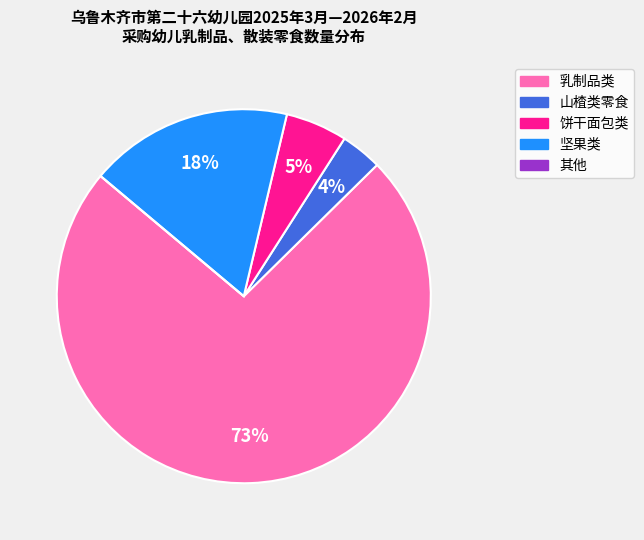

To the nearest percent, what is the average slice percentage?

20%